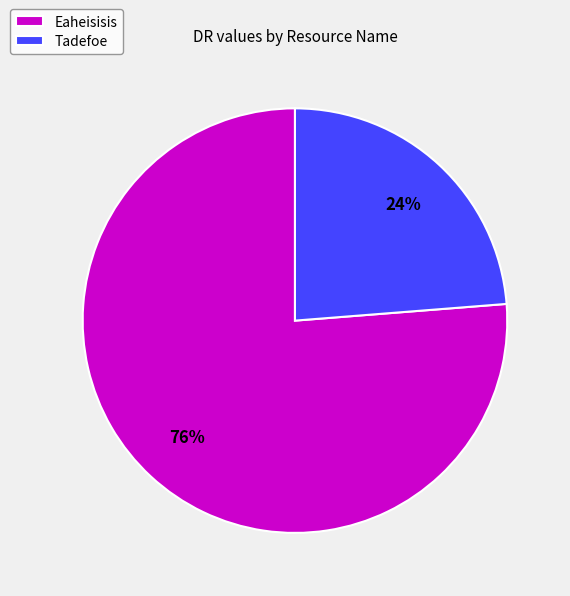

How many segments does this pie chart have?

2